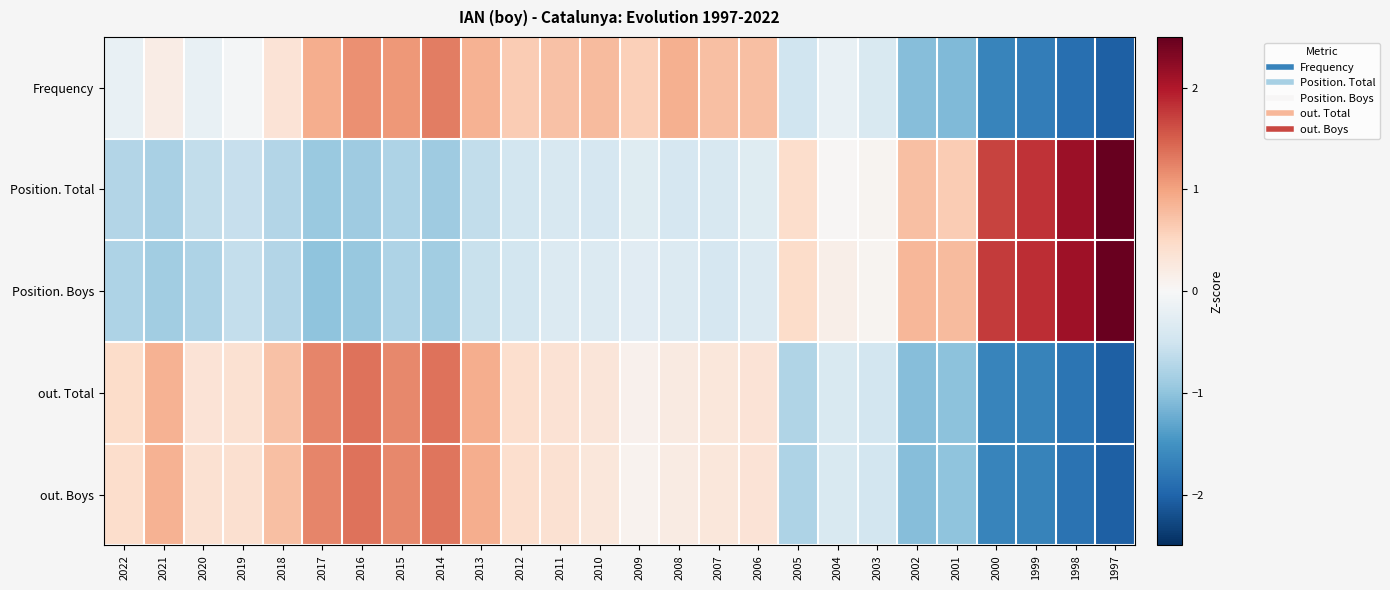

Count the number of data series in this chart.

5